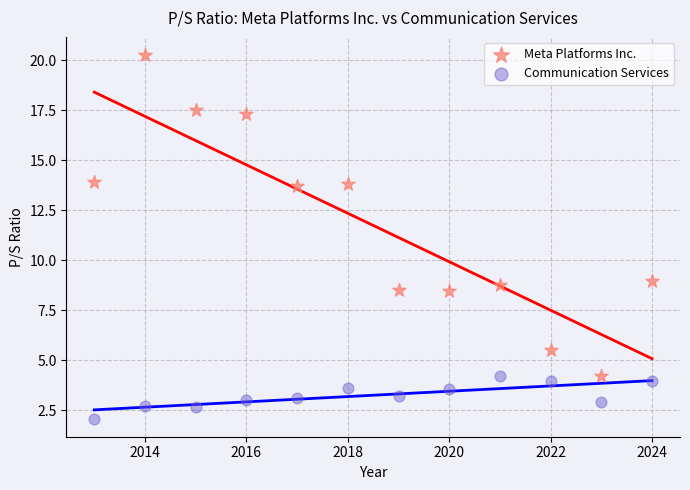

Which series contains the highest Y value?

Meta Platforms Inc.